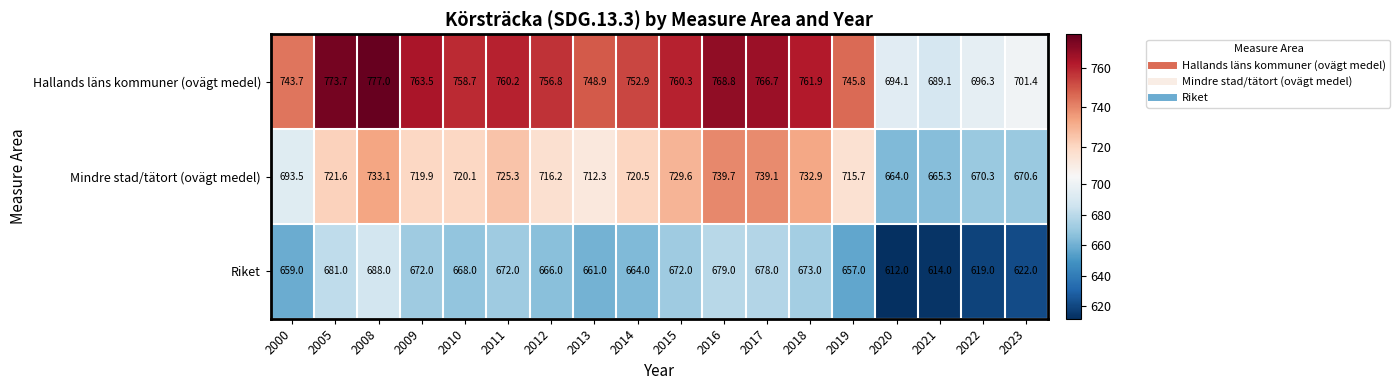

Between 2014 and 2020, which series saw the biggest shift?

Hallands läns kommuner (ovägt medel)